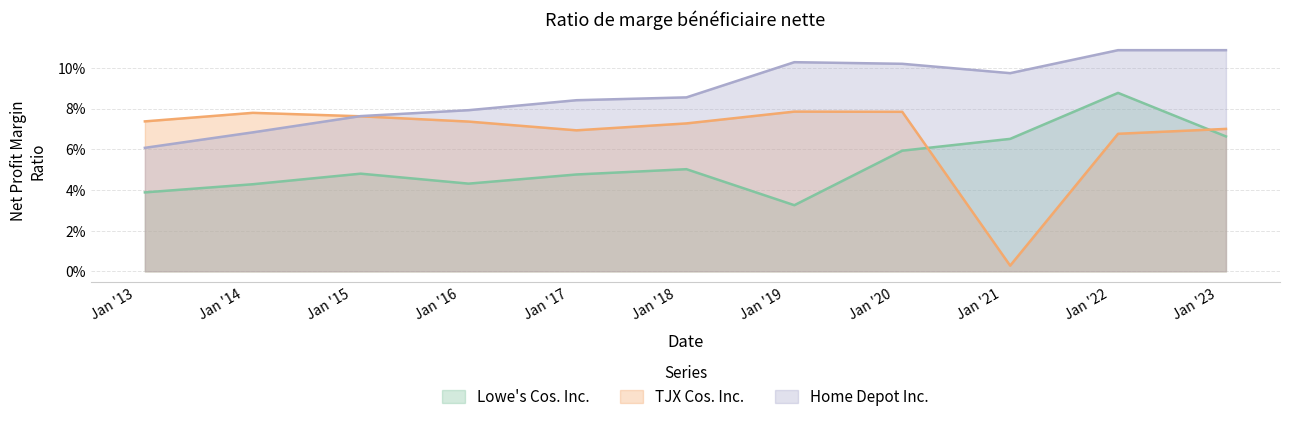

Which series changed the most between 2018-02-03 and 2021-01-30?

TJX Cos. Inc.